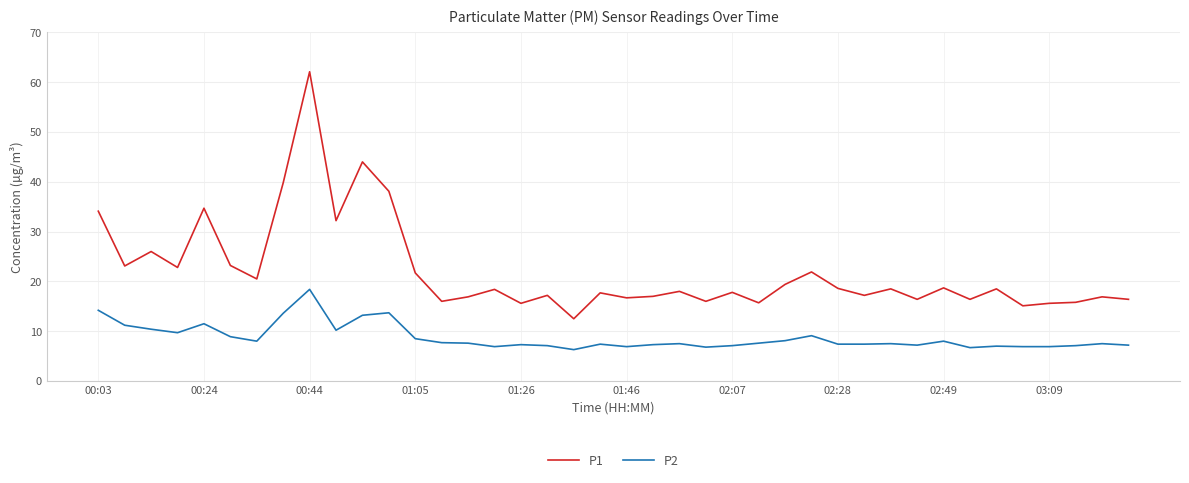

True or false: P1 and P2 cross at least once.

False